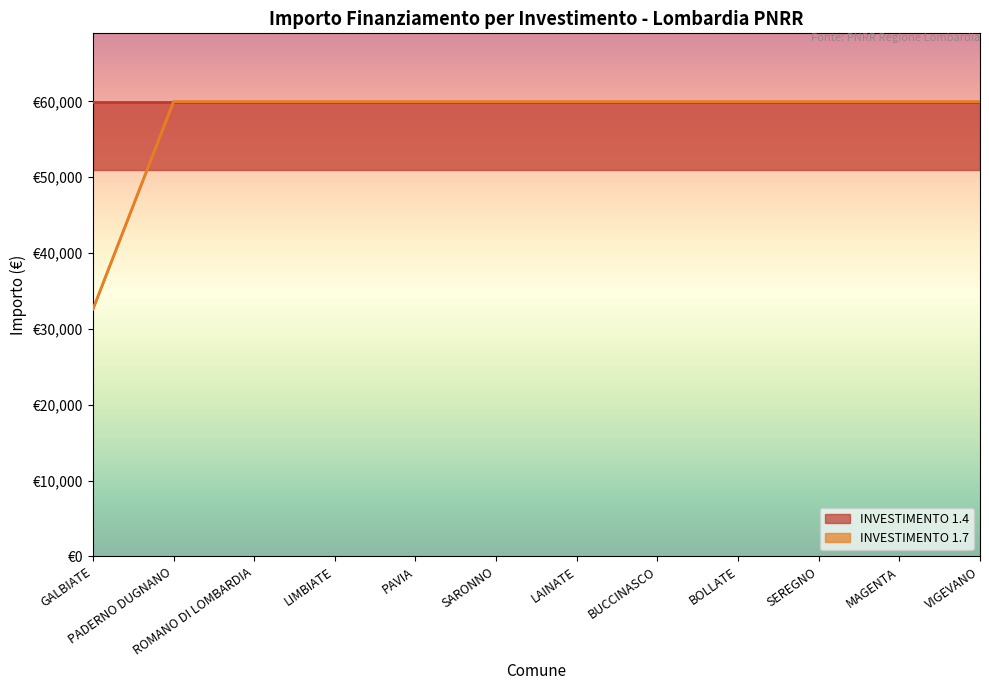

Reading left to right, transcribe all the data shown in this chart.

32589	59966	59966	59966	59966	59966	59966	59966	59966	59966	59966	59966